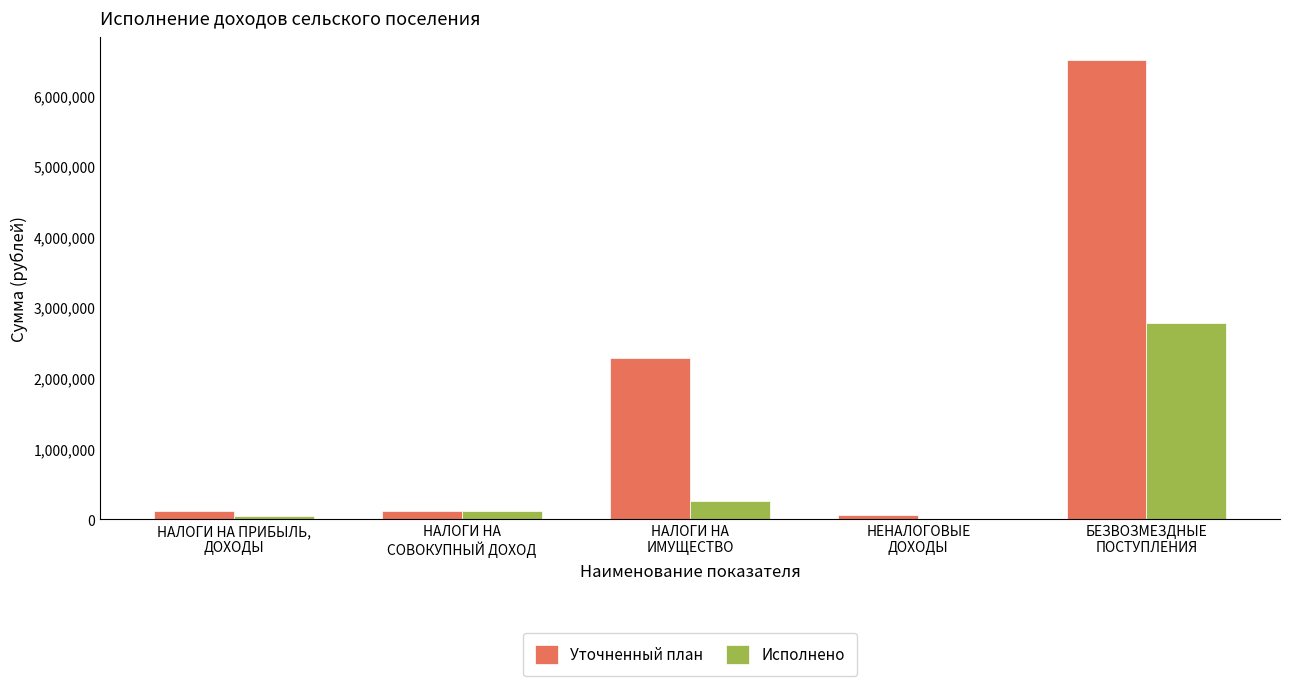

True or false: Исполнено has a value of 115156.9 at НАЛОГИ НА
СОВОКУПНЫЙ ДОХОД.

True